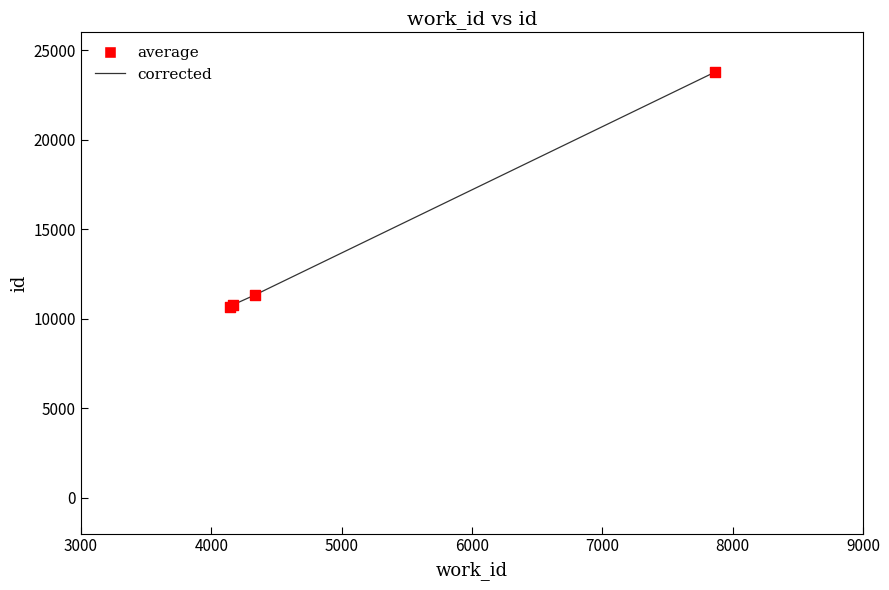

What is the minimum value shown in the chart?

10646